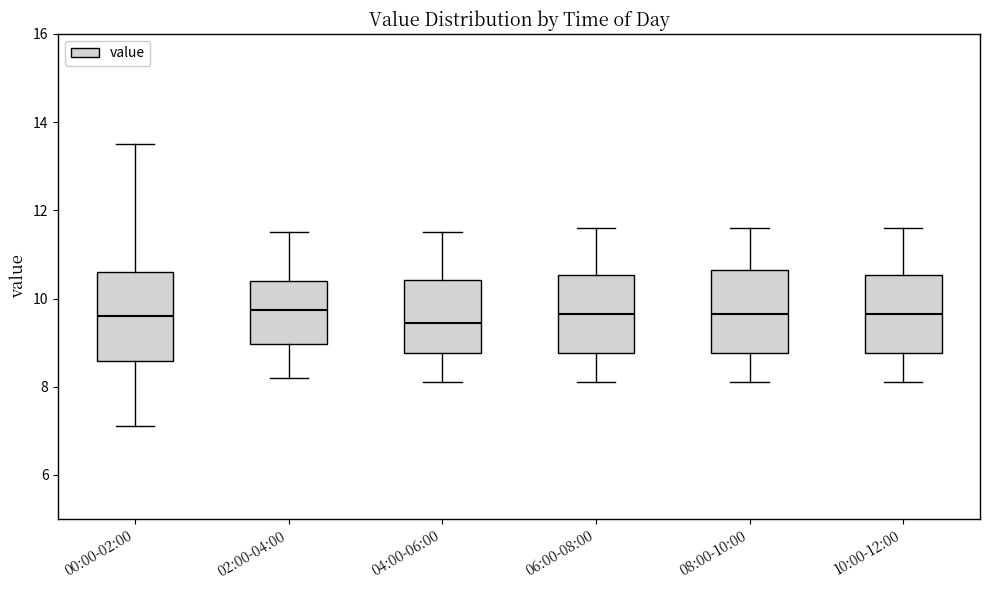

Where does the lower whisker of the box for 02:00-04:00 end on the y-axis? The values are not printed on the chart, so give them approximately, as read against the axis.

8.2